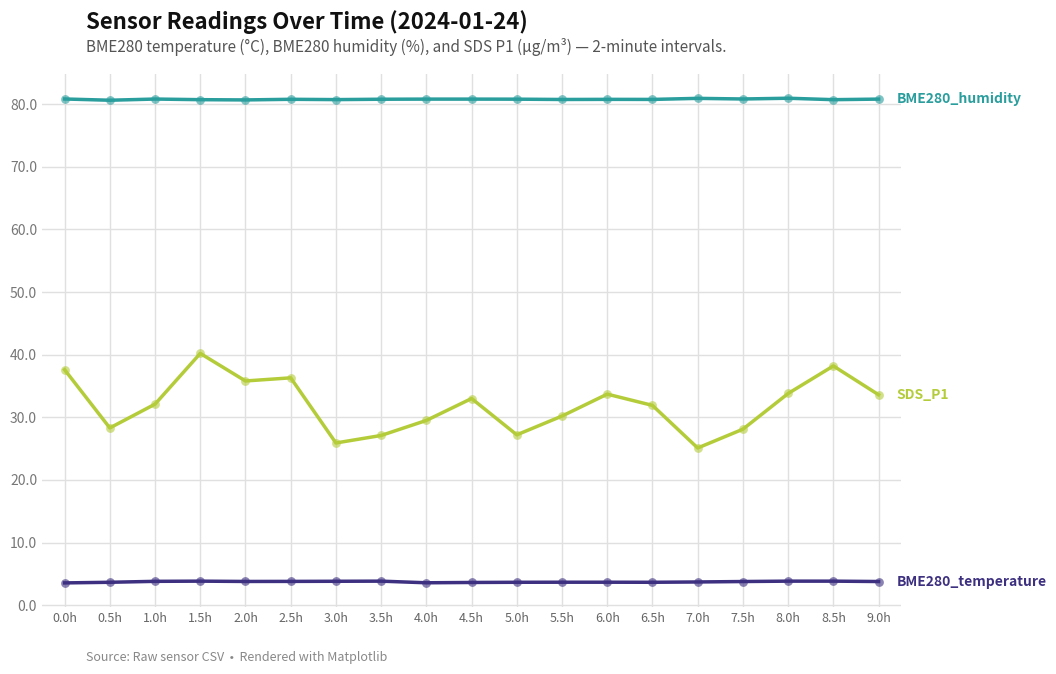

What is the total value across all series at 0.0h?

122.0